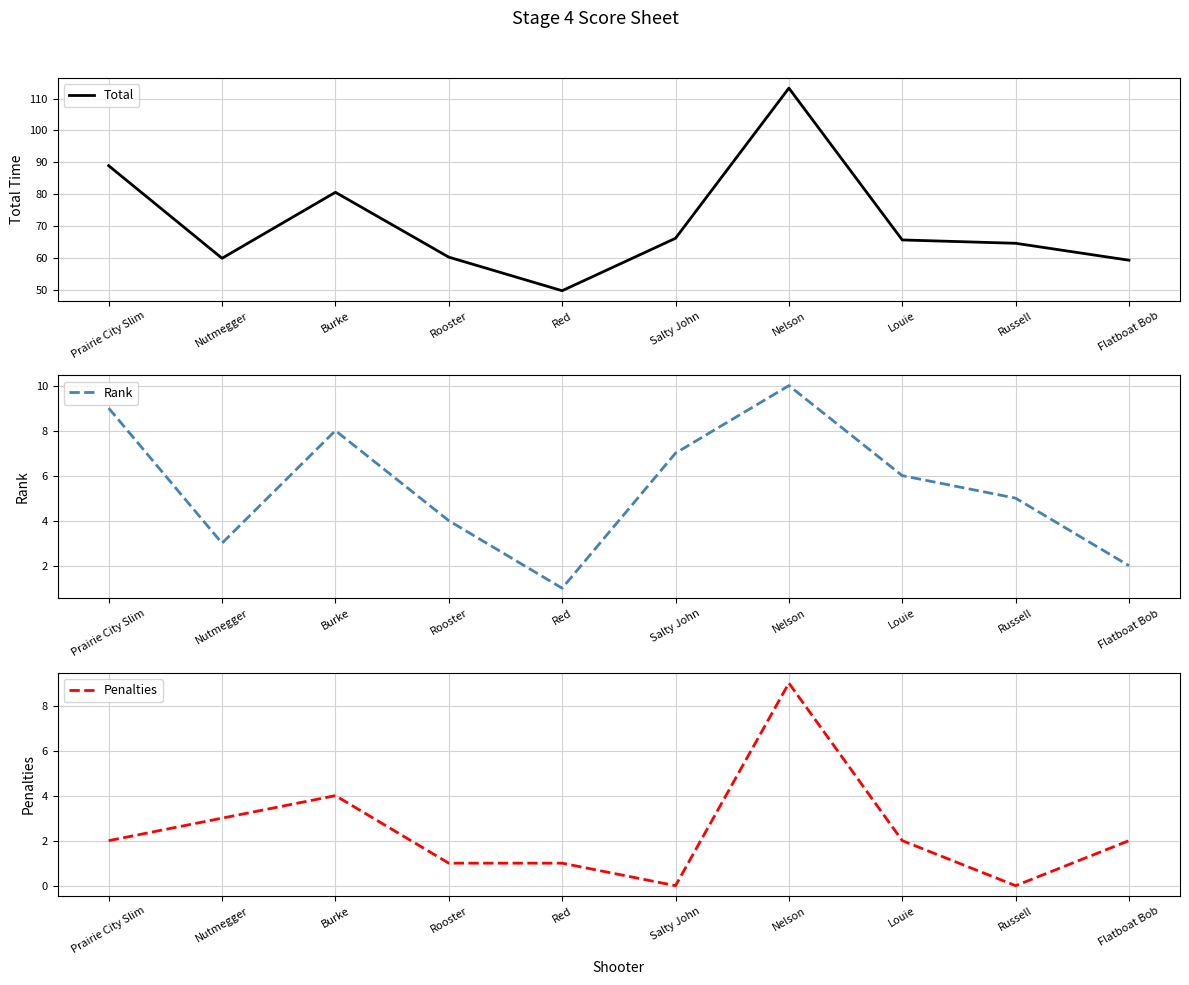

How many lines are shown in the chart?

3